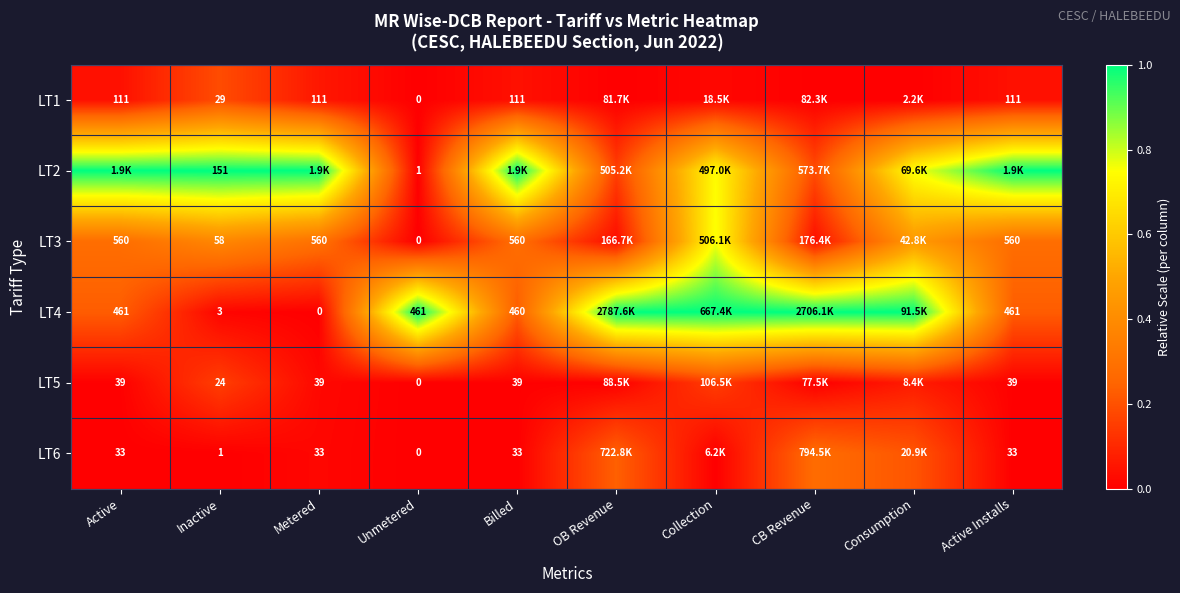

Between Active Installs and Billed, which is larger?

Billed